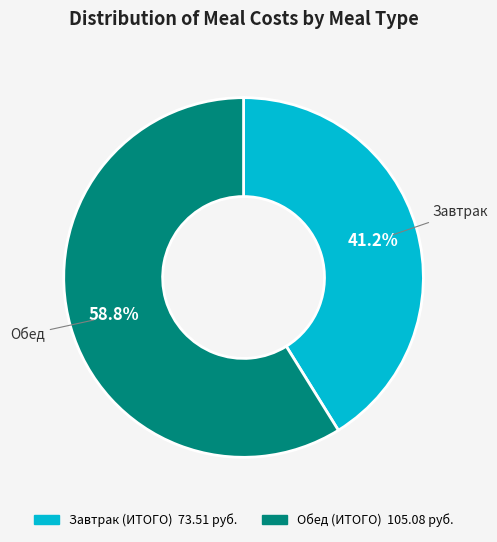

What is the largest slice in the pie chart?

Обед (ИТОГО)